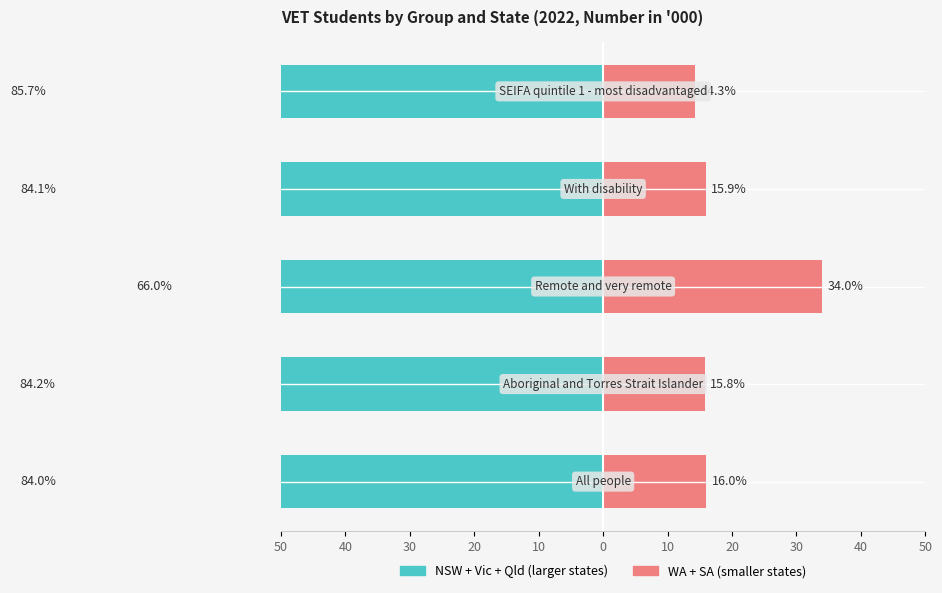

Count the number of categories in the chart.

5